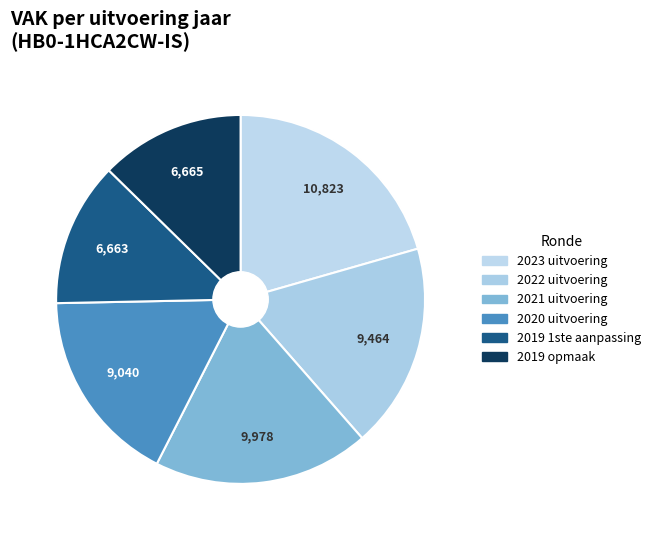

True or false: 2022 uitvoering accounts for 18% of the total.

True